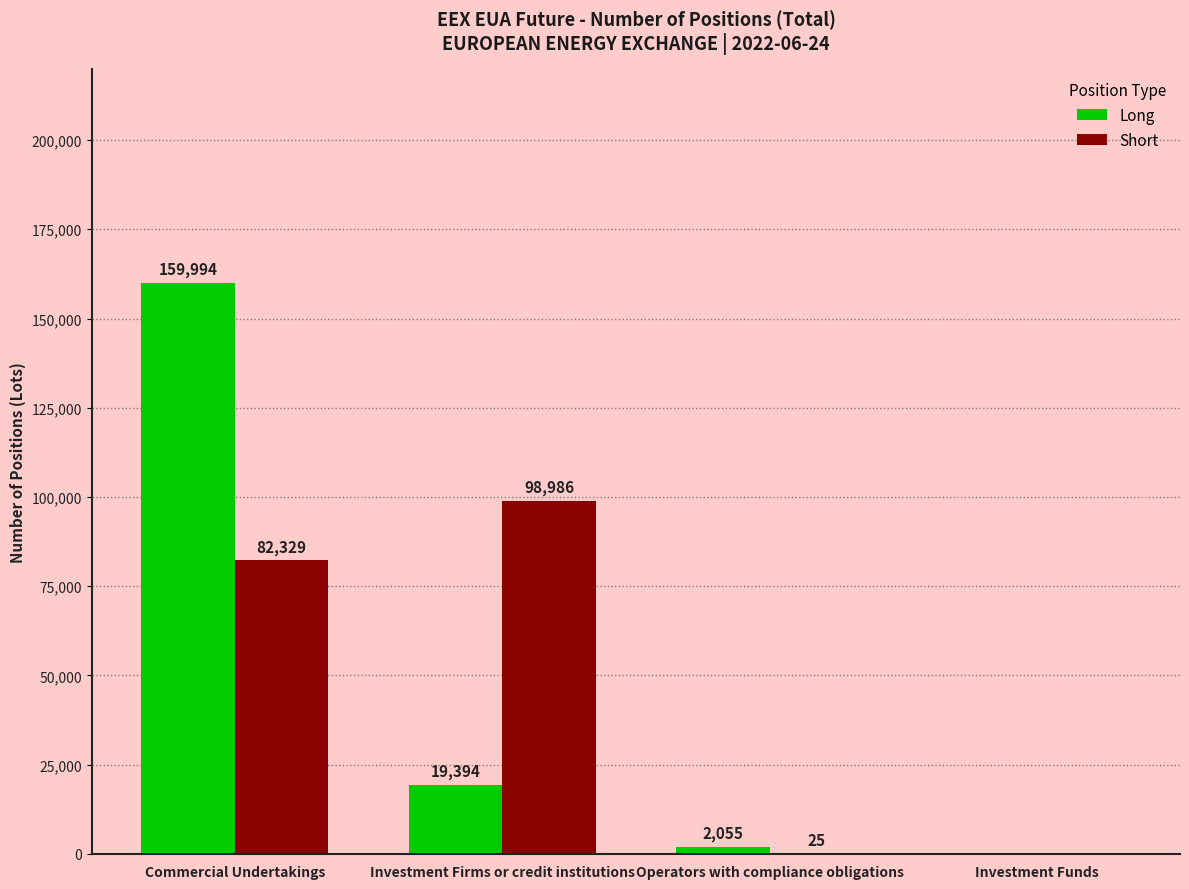

What is the greatest value displayed?

159994